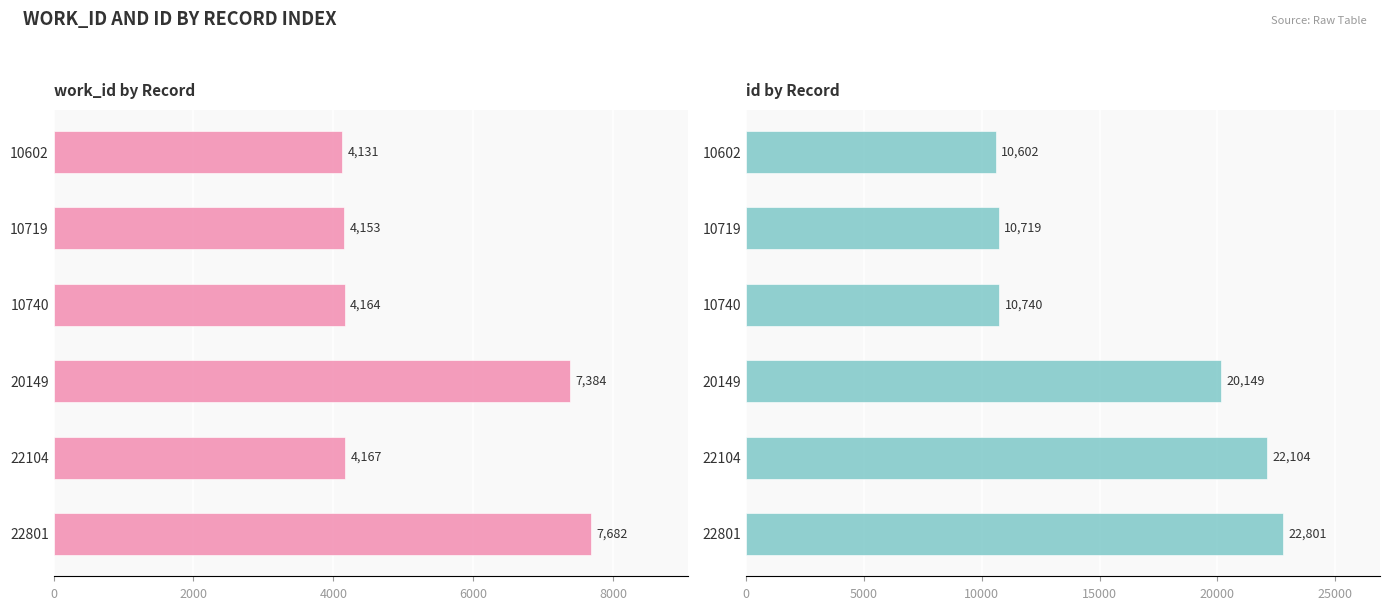

Is it true that work_id equals 2091 at 10740?

False